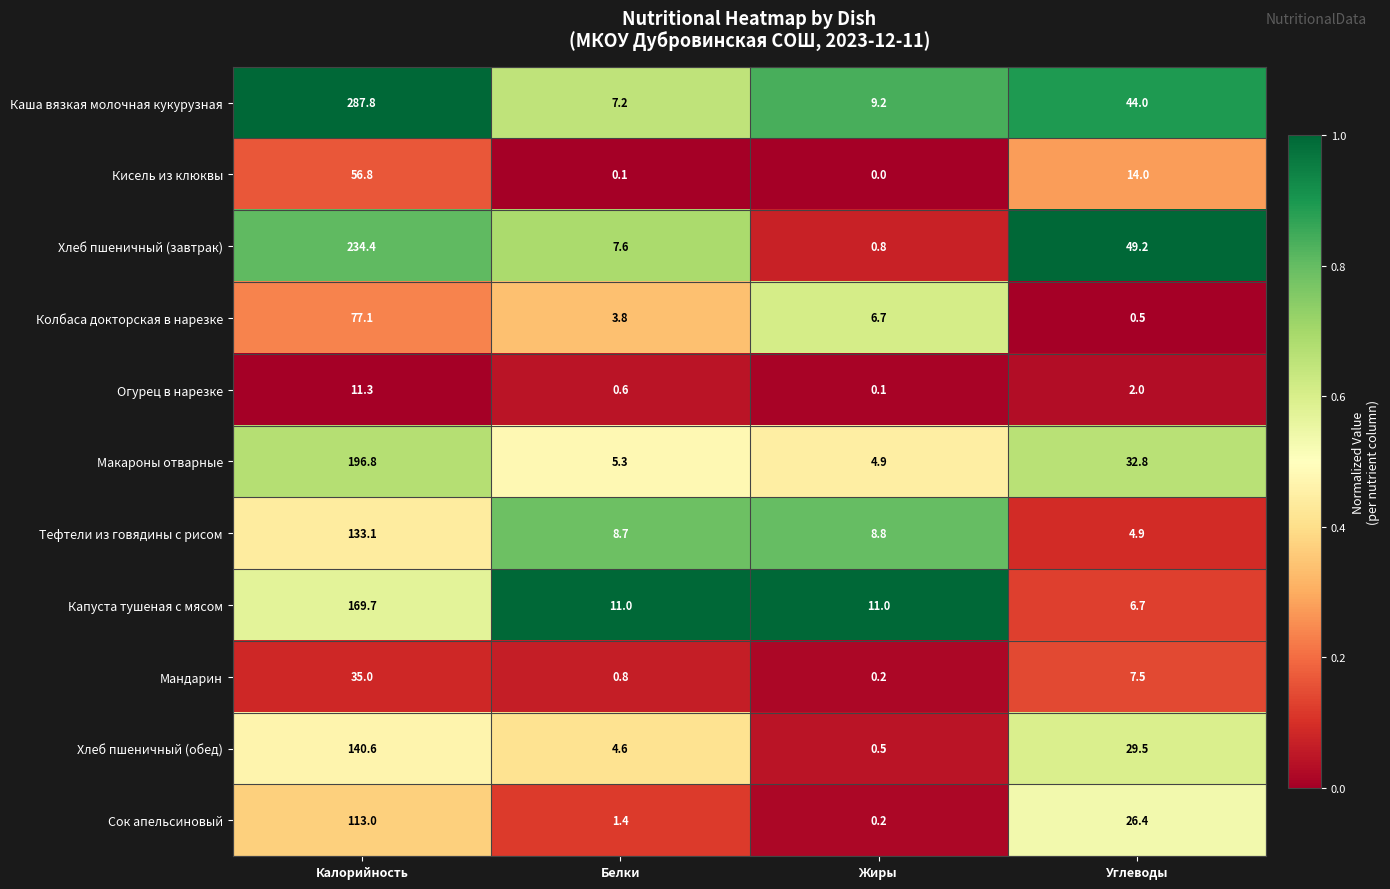

Which series changed the most between Калорийность and Жиры?

Каша вязкая молочная кукурузная